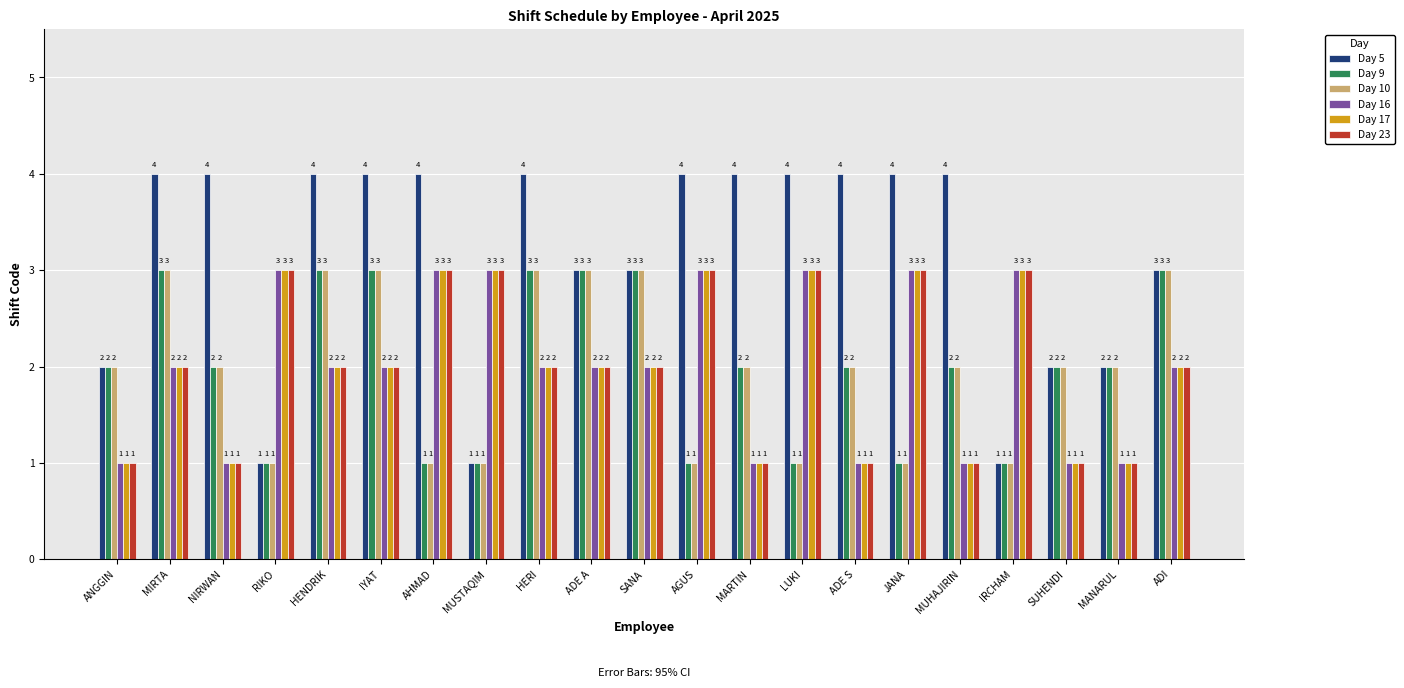

What is the greatest value displayed?

4